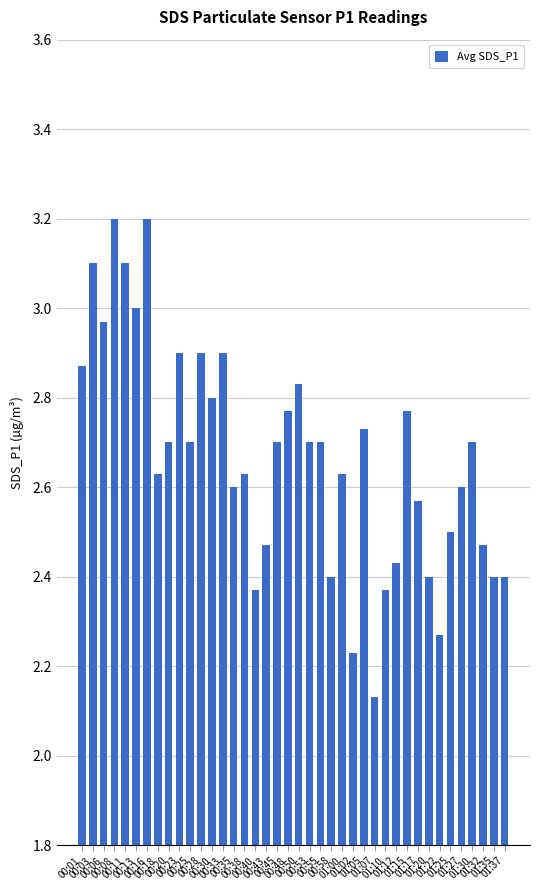

What value does the data have at 00:11?

3.1